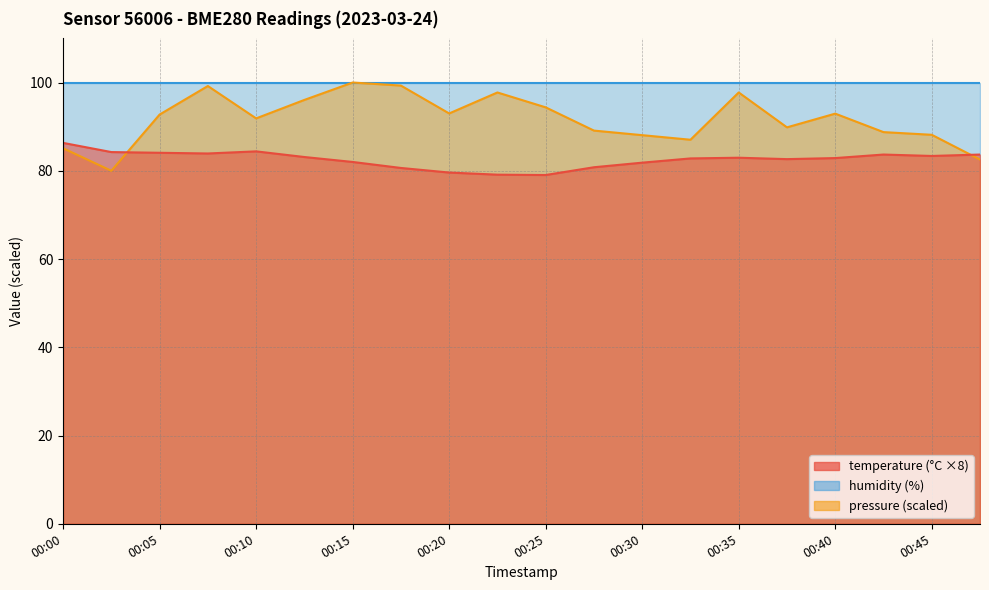

True or false: temperature has more than 1 interior local peaks.

True